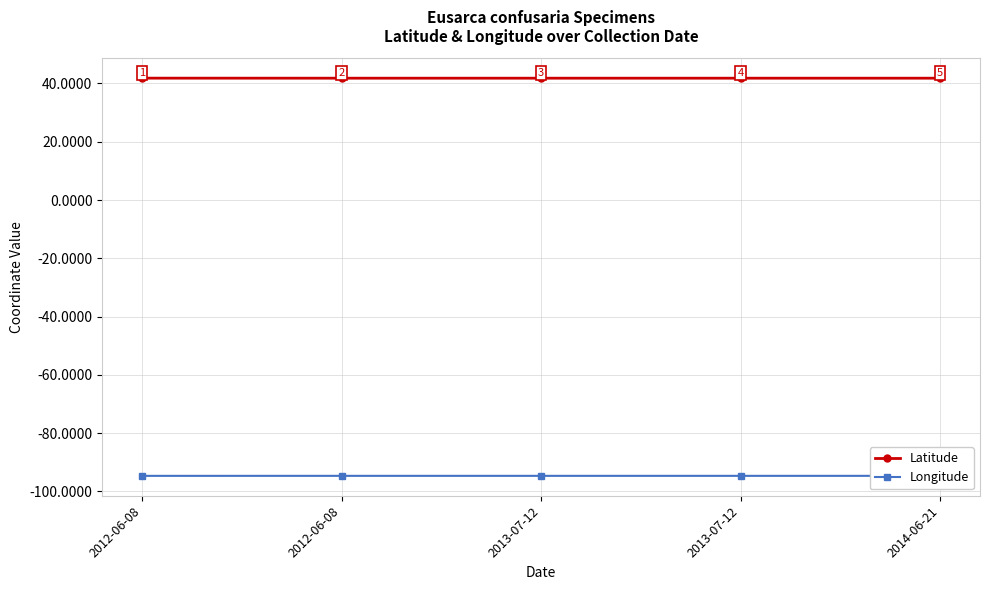

True or false: Latitude and Longitude intersect in this chart.

False